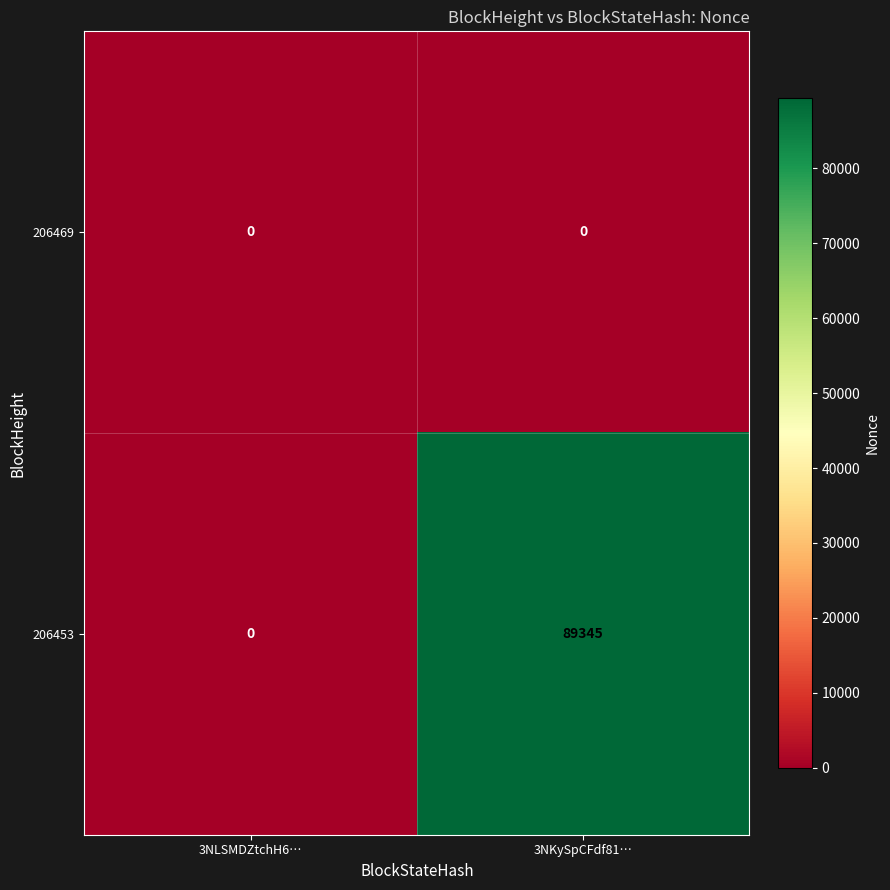

Which series has the largest range (max minus min)?

206453